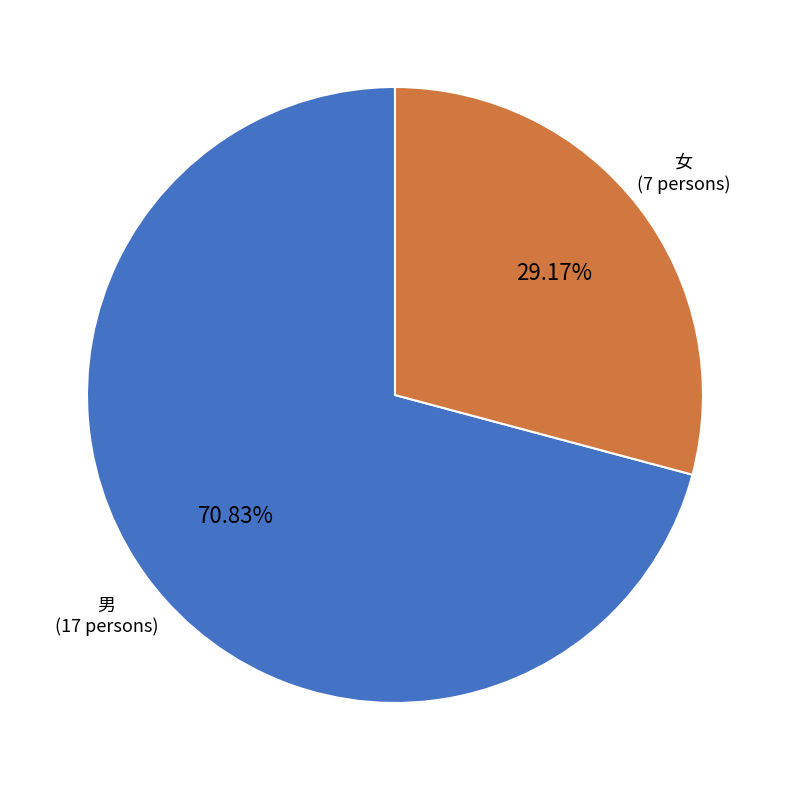

Rank the categories by value from lowest to highest.

女, 男